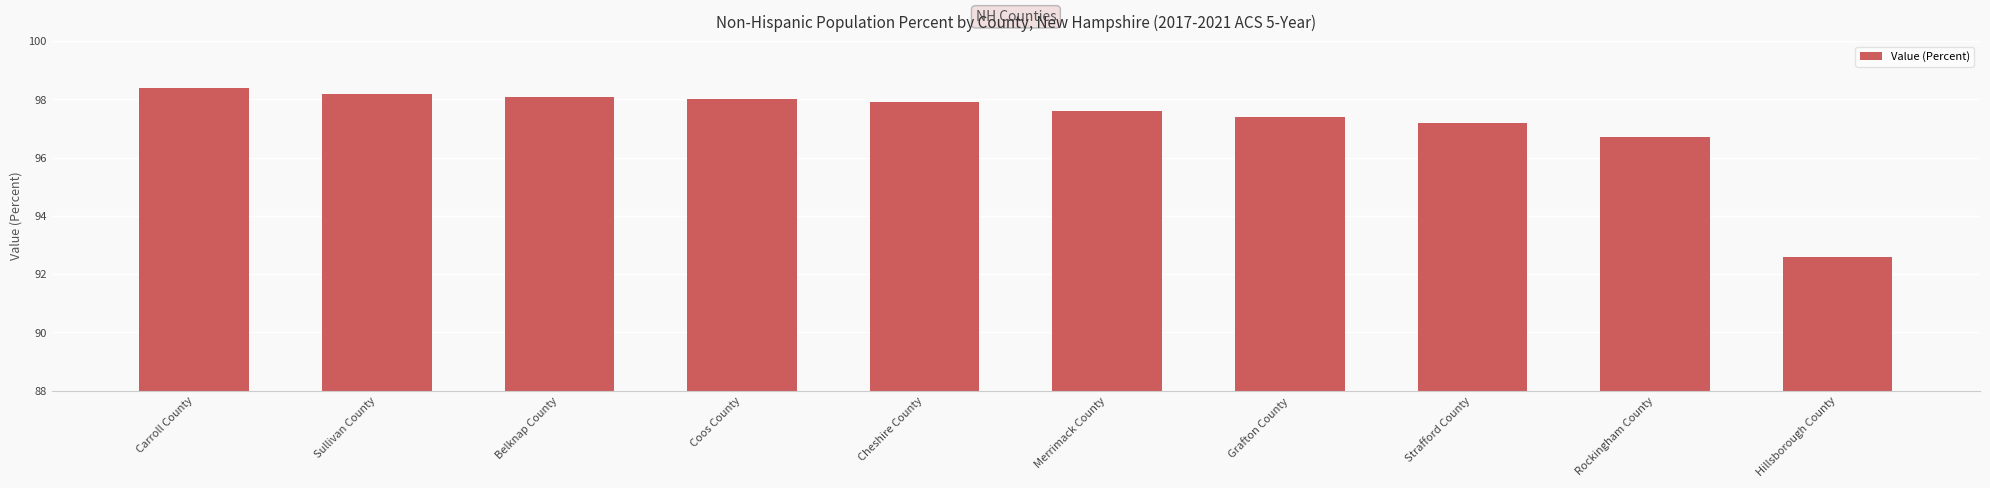

What is the change in value from Coos County to Cheshire County?

-0.1